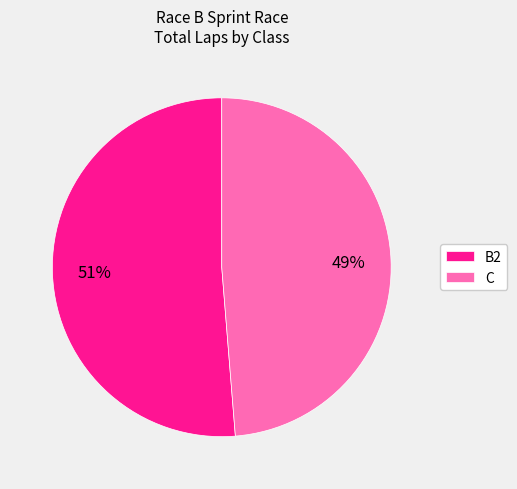

To the nearest percent, what is the combined percentage of B2 and C?

100%